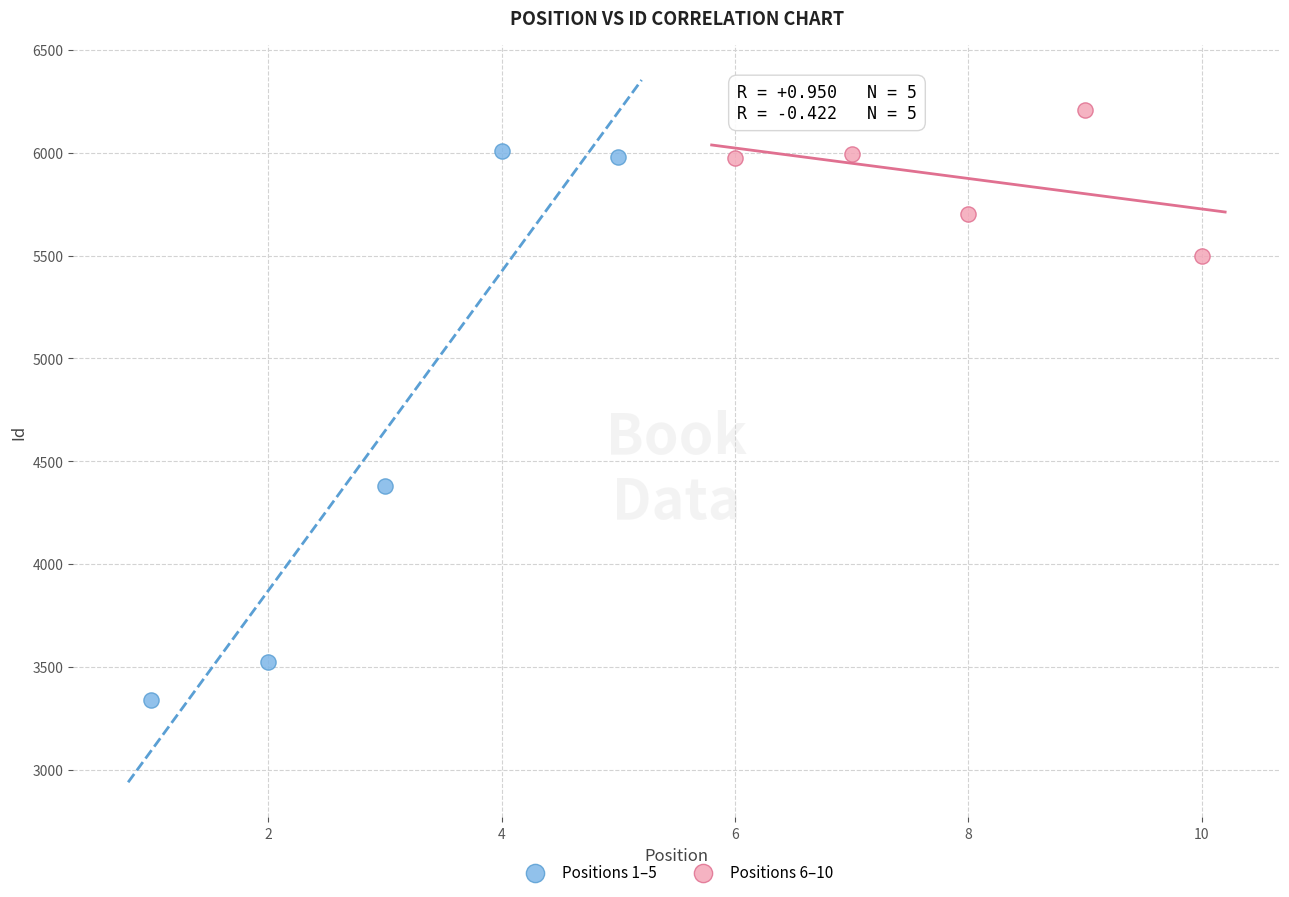

What are all the series names shown in the legend?

Positions 1–5, Positions 6–10